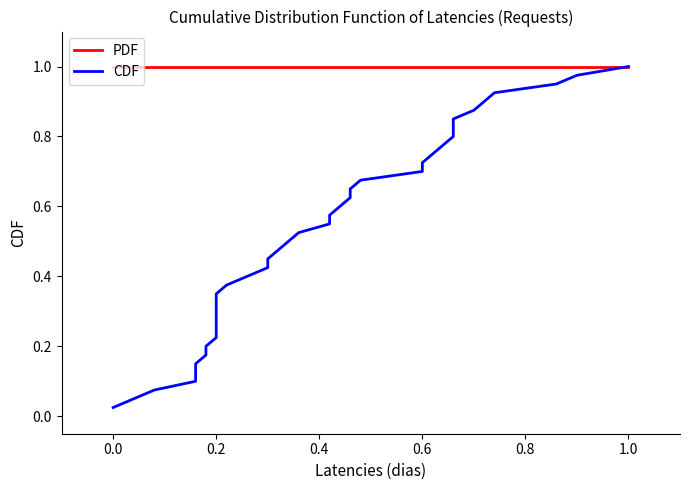

How many lines are shown in the chart?

2